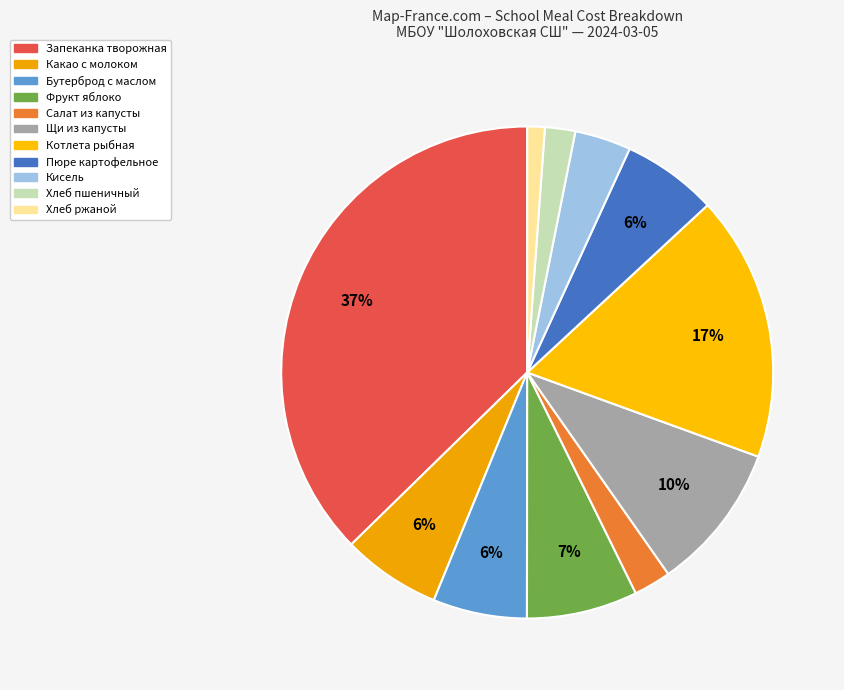

Rank the categories by value from highest to lowest.

запеканка творожная со сгущ молоком, котлета рыбная, щи из свежей капусты со сметаной, фрукт яблоко, какао с молоком, пюре картофельное с маслом сл, бутерброд с маслом, кисель плодово ягодный, салат из белокачанной капусты, хлеб пшеничный, хлеб ржаной